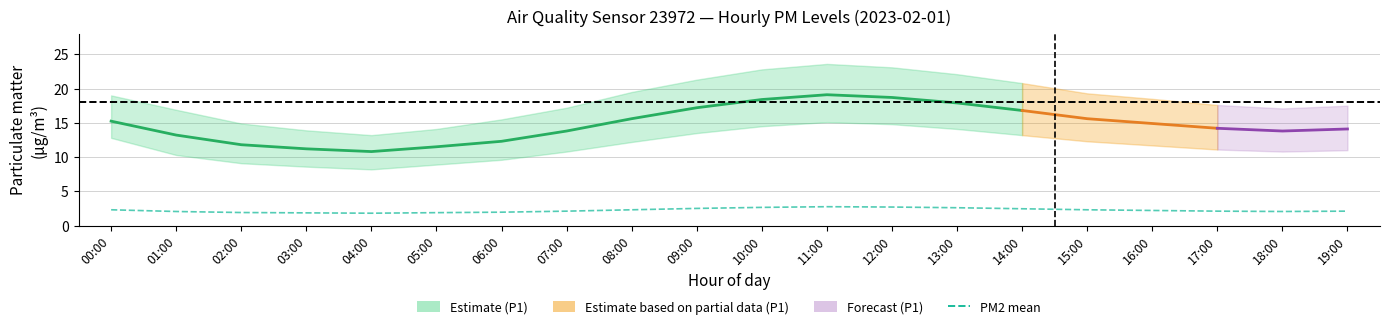

Which series has the largest range (max minus min)?

P1_upper